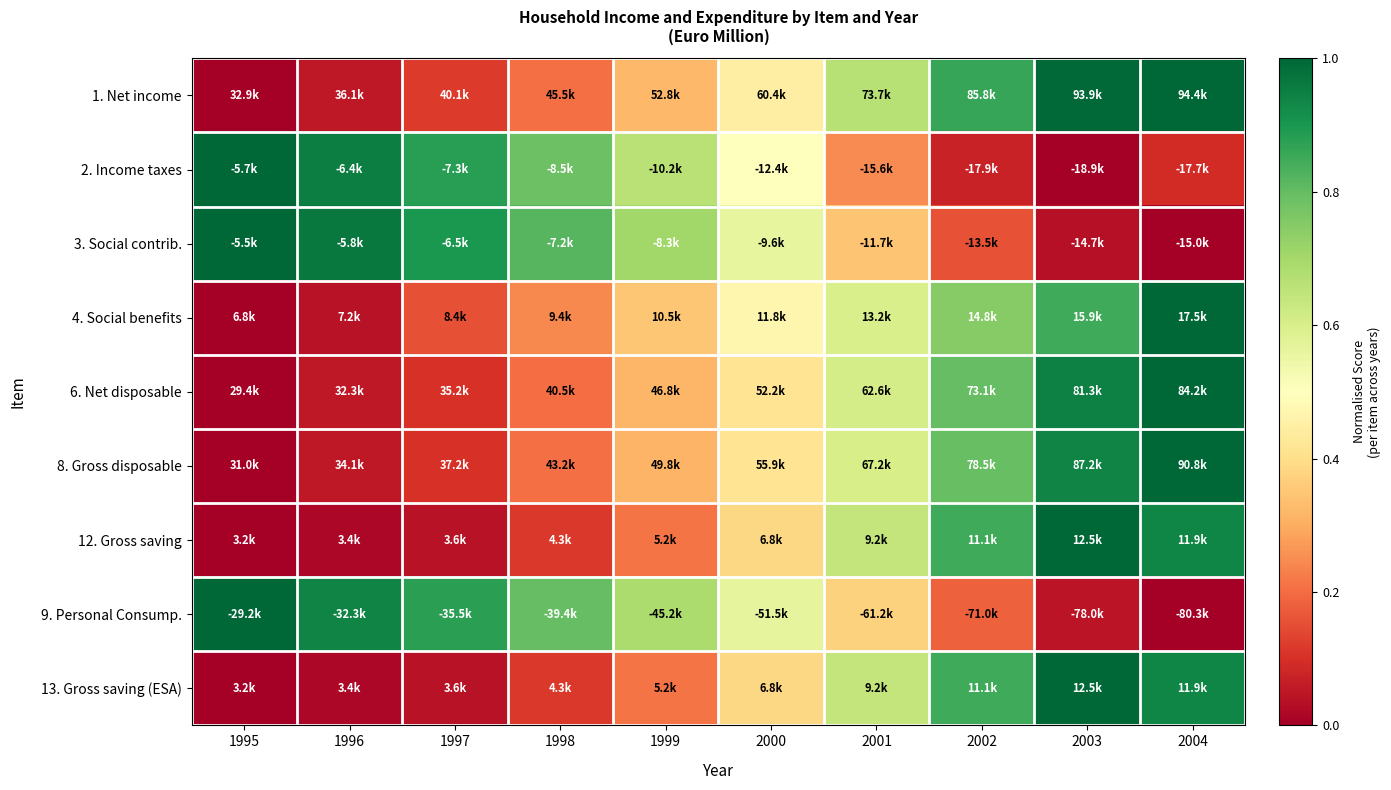

Which category has the highest value across all series?

2004